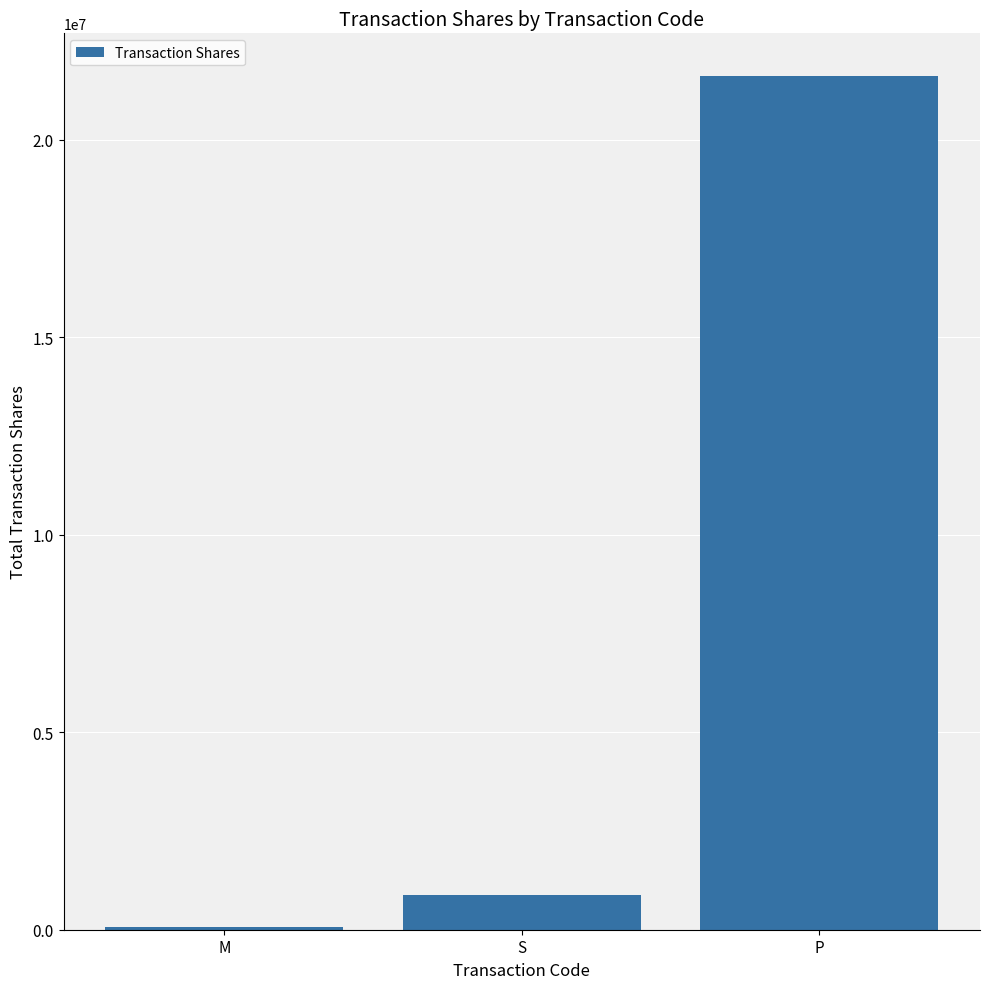

List the labels in order of value, smallest first.

M, S, P